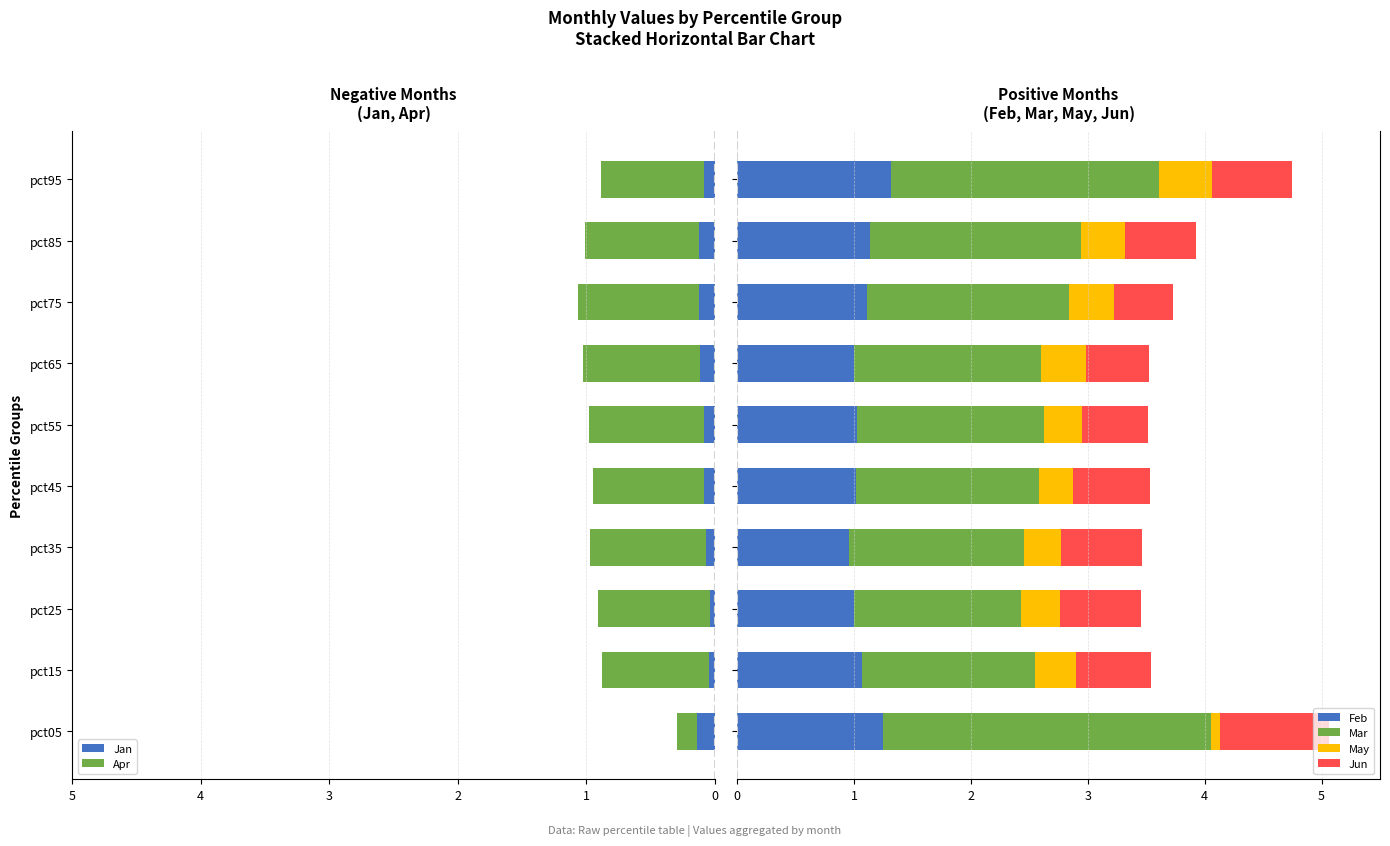

The value of Jan at pct15 is 0.0. True or false?

True